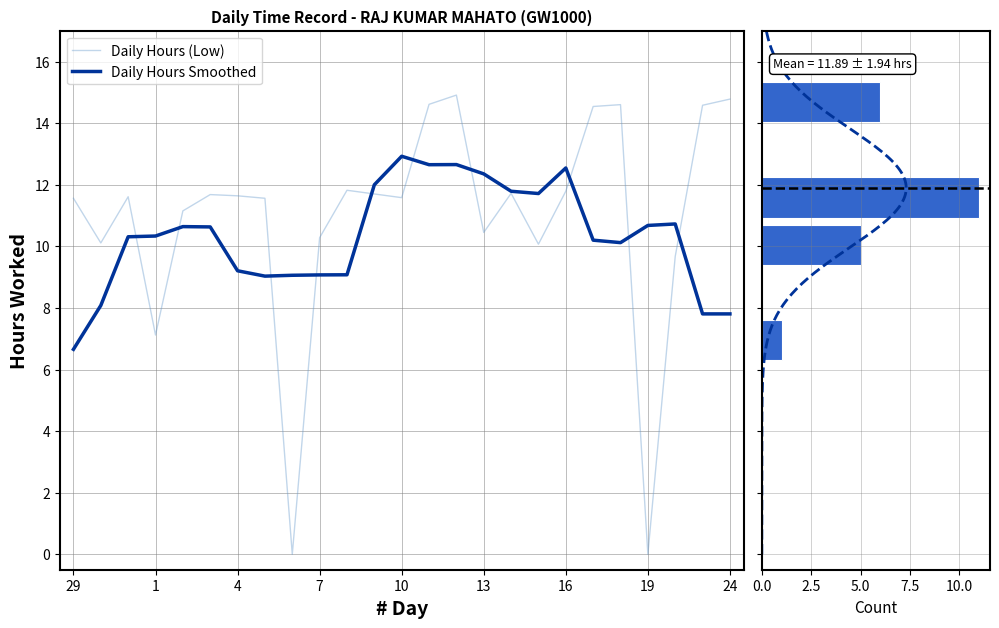

Between 3 and 24, which is larger?

24